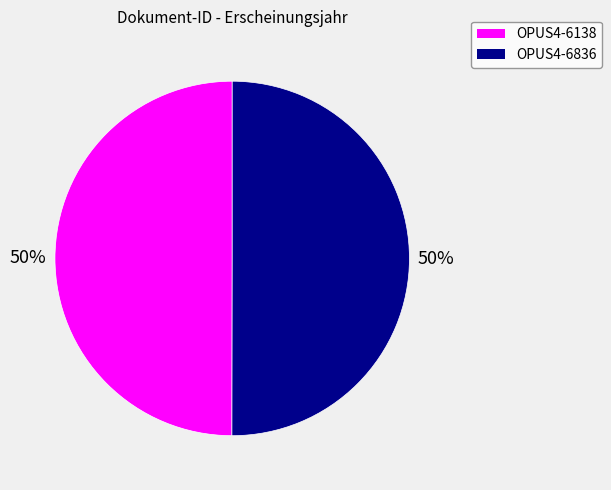

To the nearest percent, what percentage of the pie is OPUS4-6138?

50%